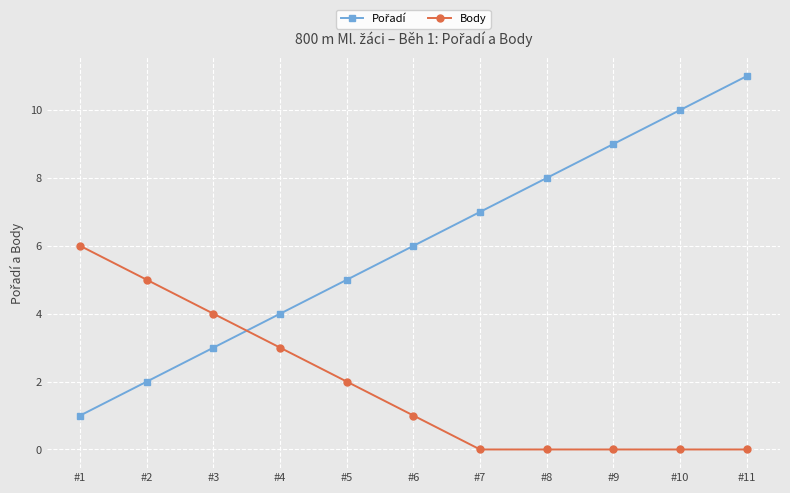

The value of Body at #2 is 8. True or false?

False